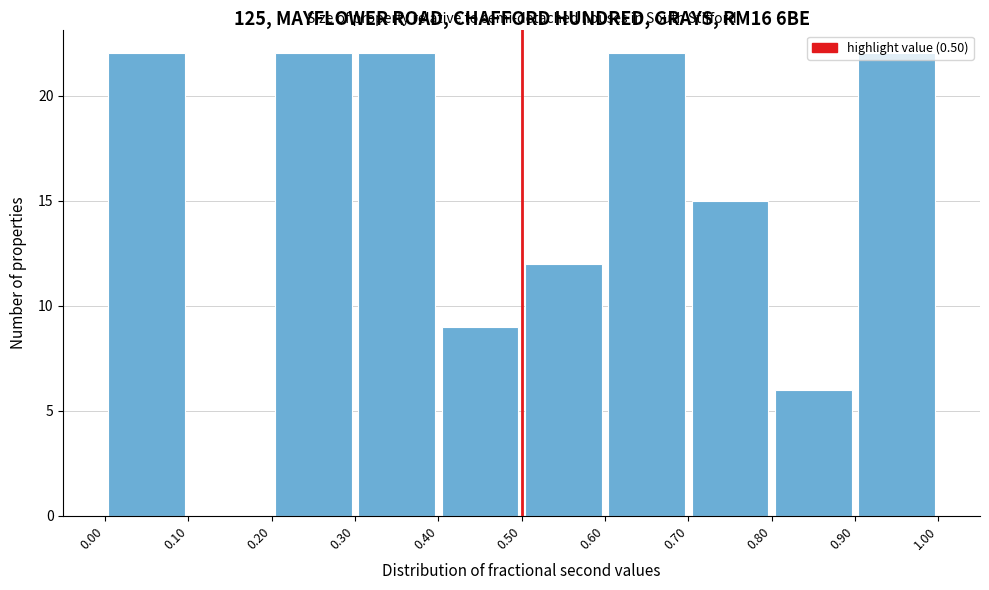

Reading left to right, list every bar in this chart as the range it spans on the x-axis followed by its height. The values are not printed on the chart, so give them approximately, as read against the axis.

0.00 to 0.10: 22
0.10 to 0.20: 0
0.20 to 0.30: 22
0.30 to 0.40: 22
0.40 to 0.50: 9
0.50 to 0.60: 12
0.60 to 0.70: 22
0.70 to 0.80: 15
0.80 to 0.90: 6
0.90 to 1.00: 22